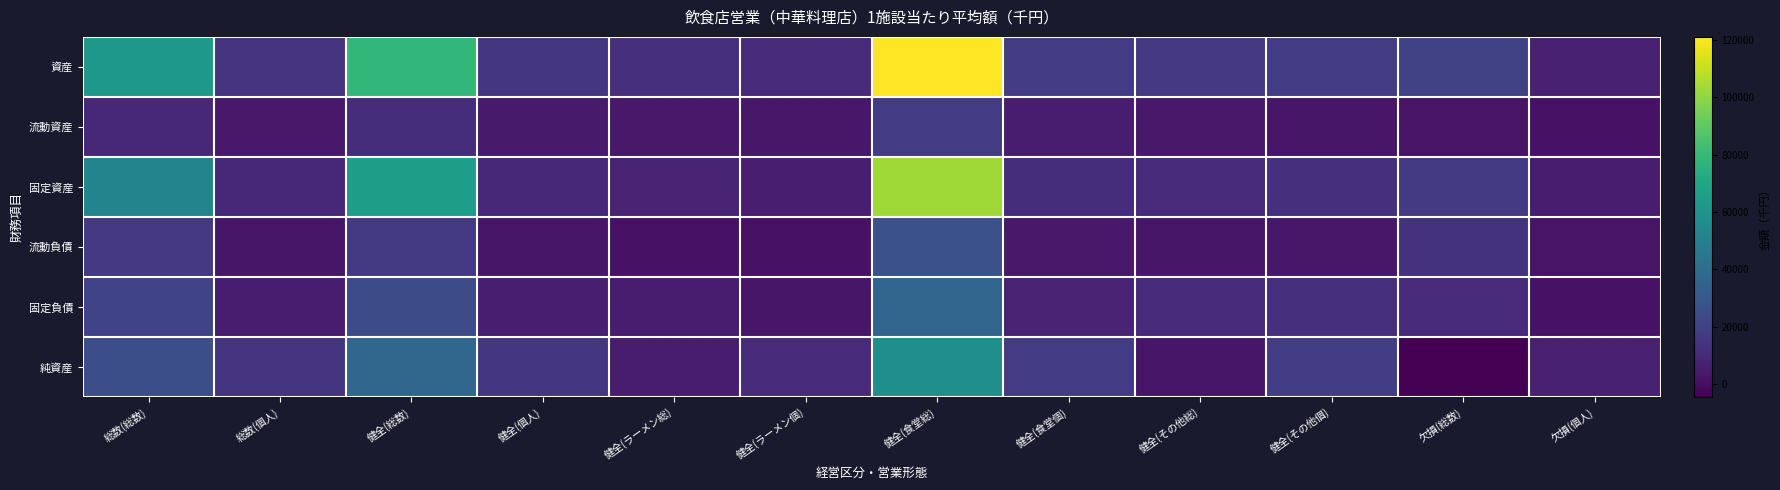

Which series has the largest total across all categories?

資産